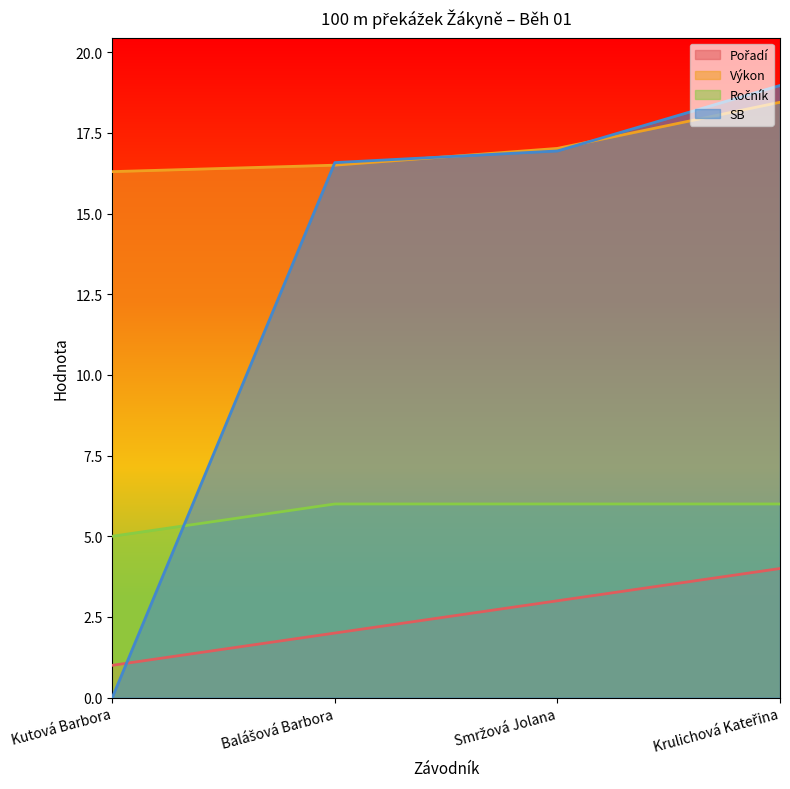

What is the difference between the Výkon values at Smržová Jolana and Balášová Barbora?

0.5